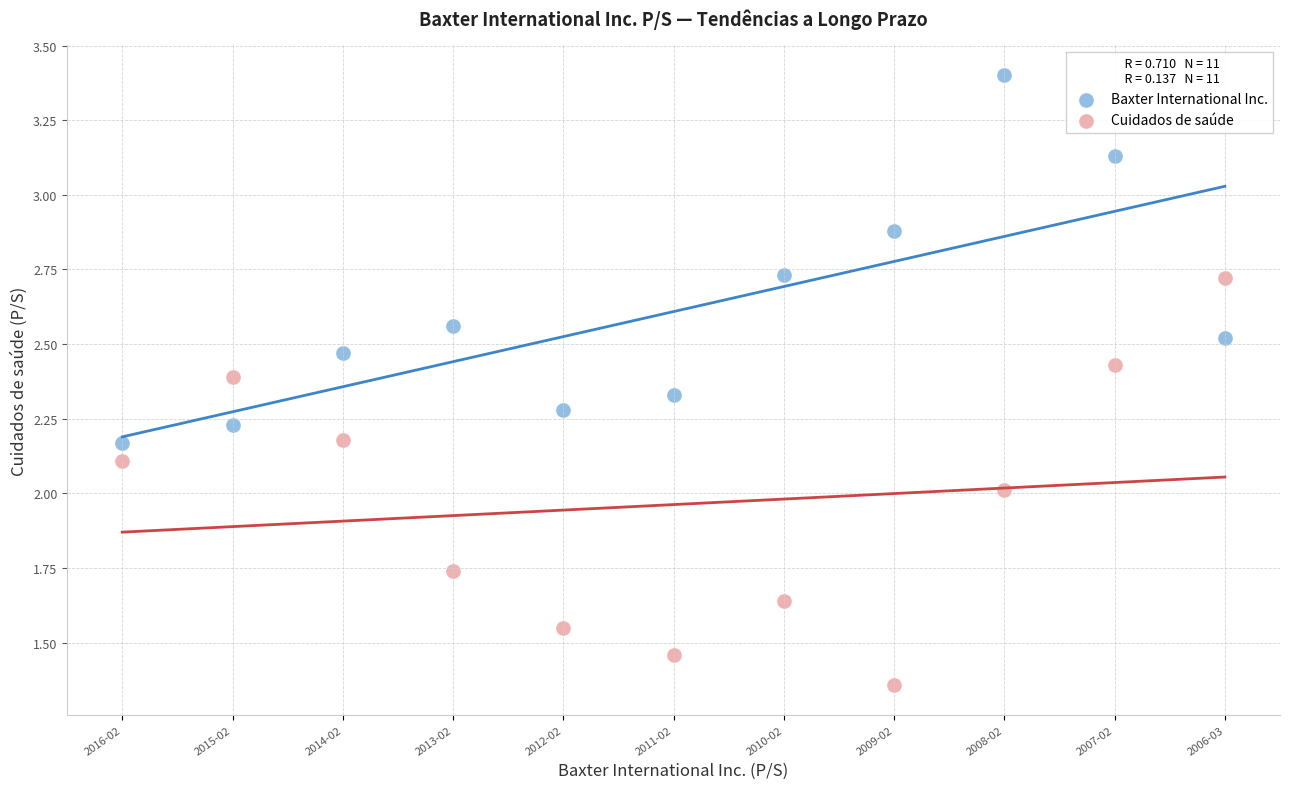

Which series has the largest Y range (max minus min)?

Cuidados de saúde